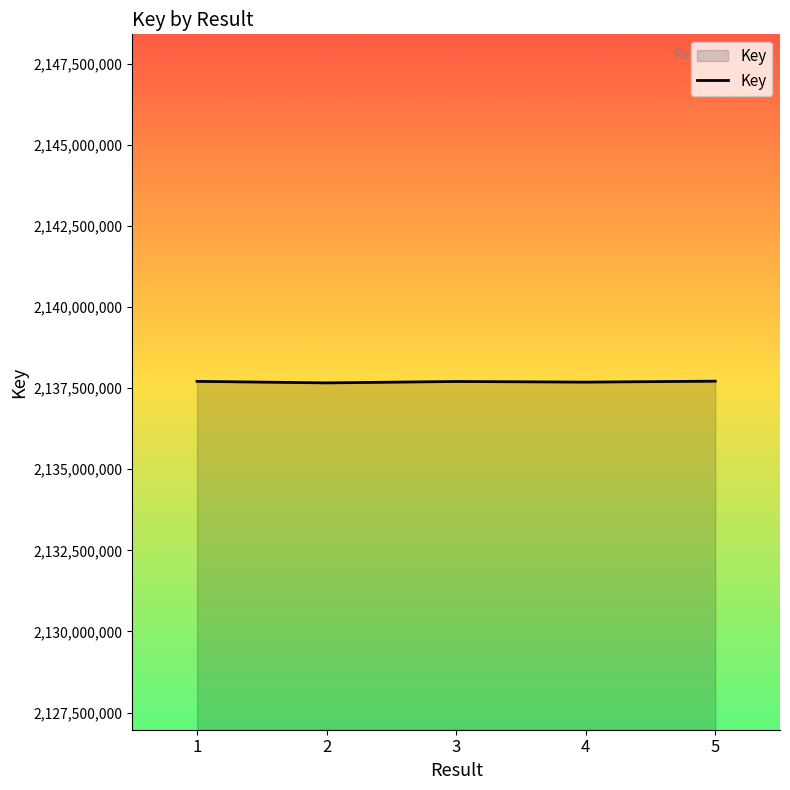

True or false: the data has more than 2 interior local peaks.

False